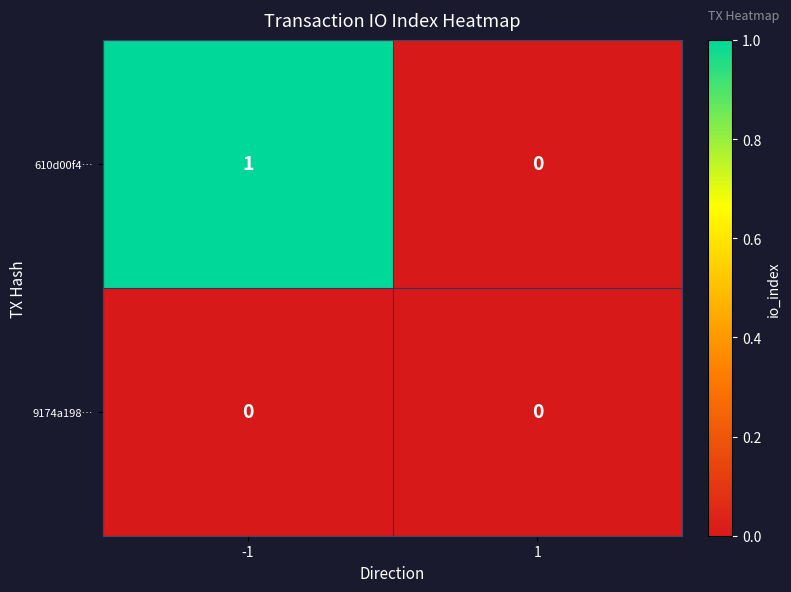

At which category is the sum across all series the highest?

-1